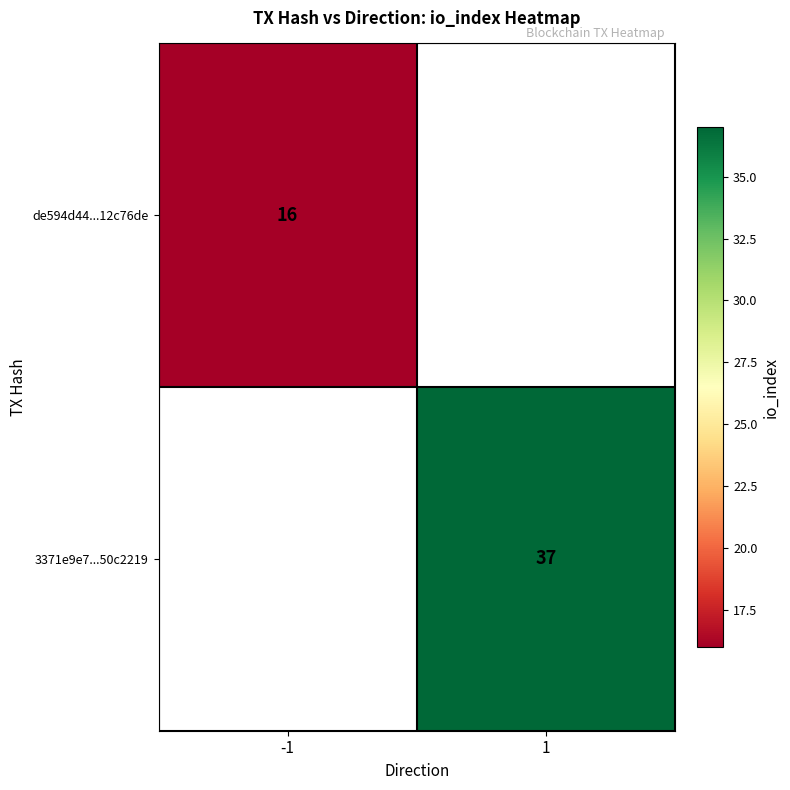

The 3371e9e7...50c2219 series shows 61.1 at 1. True or false?

False